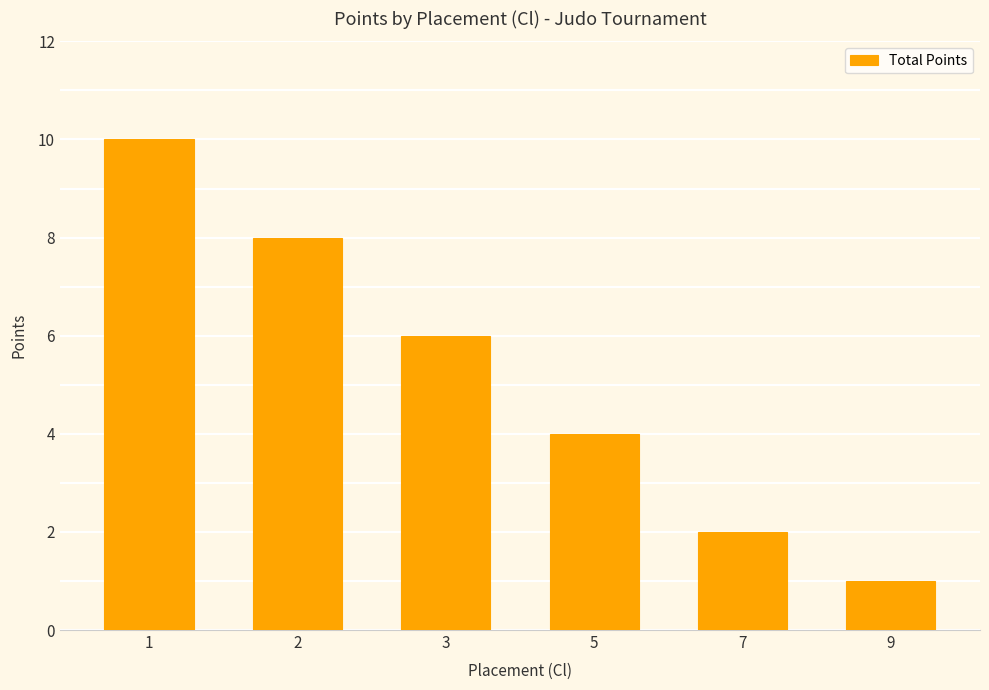

Rank the categories by value from lowest to highest.

9, 7, 5, 3, 2, 1